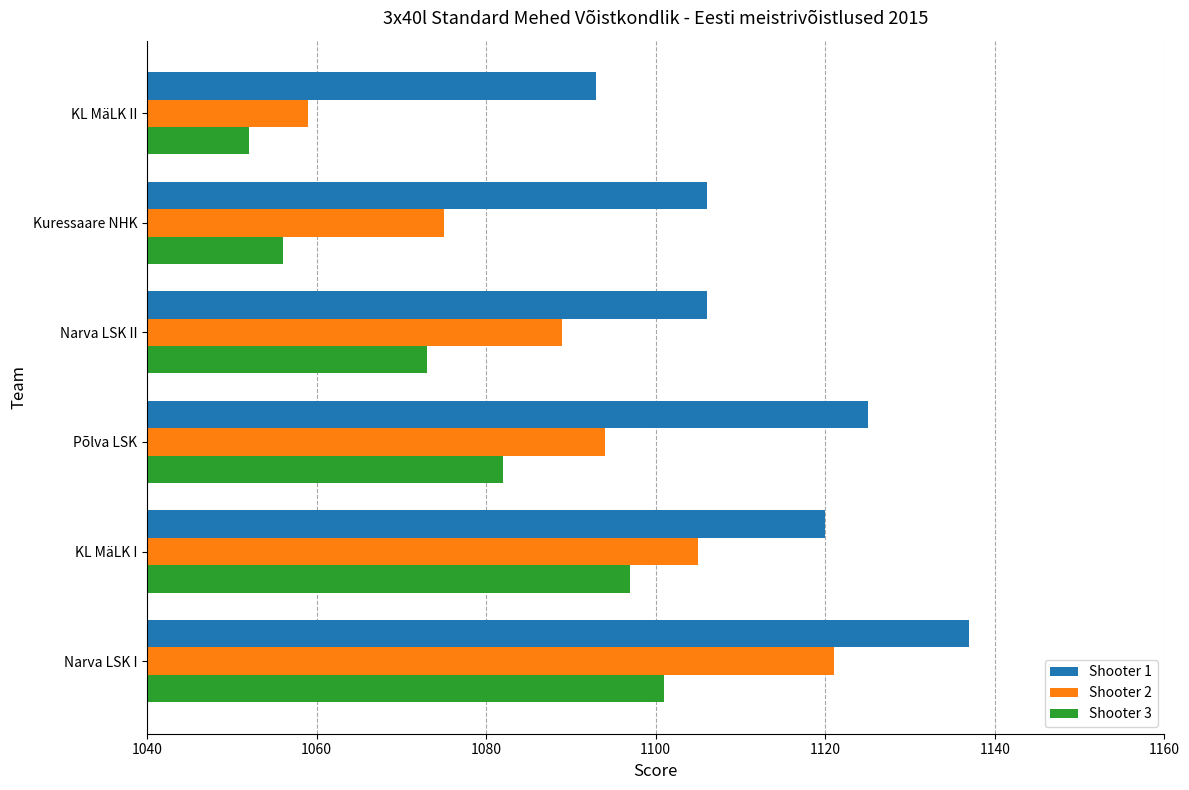

Is the value of Shooter 3 at KL MäLK I greater than the value of Shooter 2 at Narva LSK I?

No